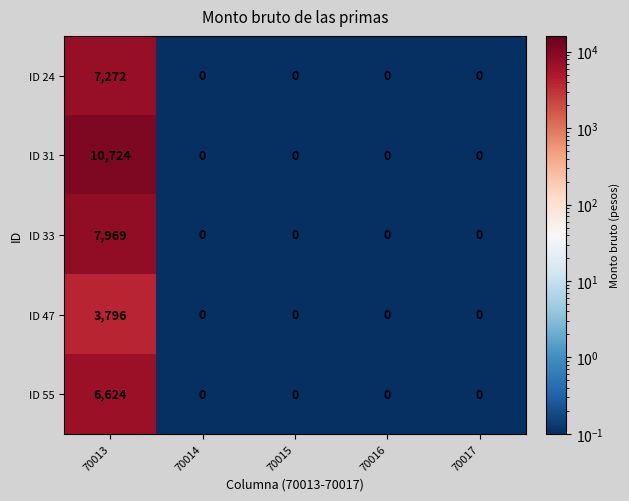

Reading right to left, transcribe all the data shown in this chart.

ID 24: 70017=0	70016=0	70015=0	70014=0	70013=7272
ID 31: 70017=0	70016=0	70015=0	70014=0	70013=10724
ID 33: 70017=0	70016=0	70015=0	70014=0	70013=7969
ID 47: 70017=0	70016=0	70015=0	70014=0	70013=3796
ID 55: 70017=0	70016=0	70015=0	70014=0	70013=6624